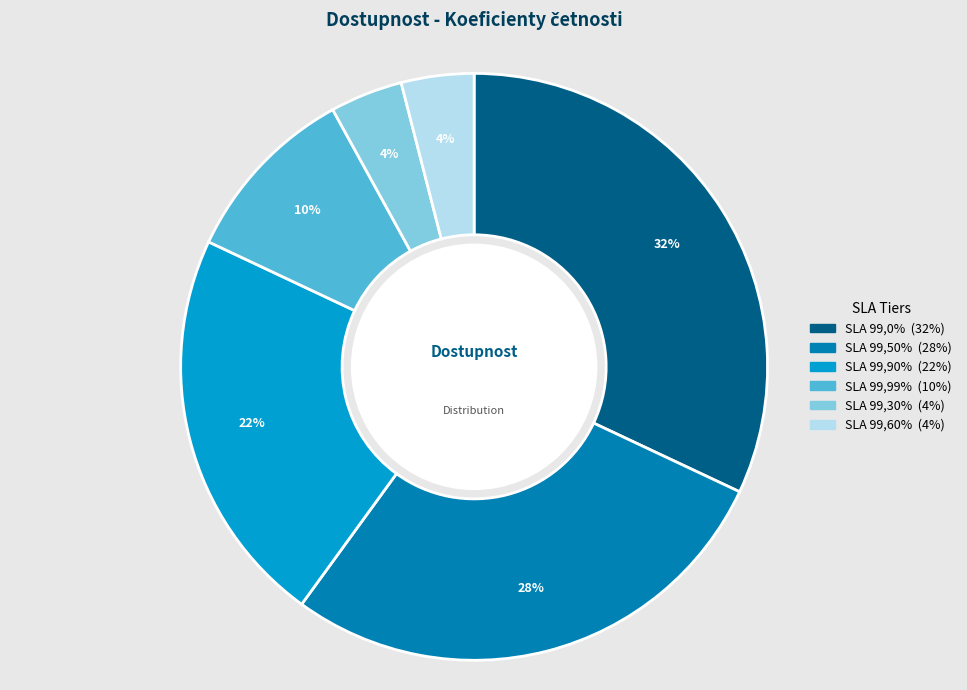

To the nearest percent, what is the difference between the largest and smallest slice percentages?

28%